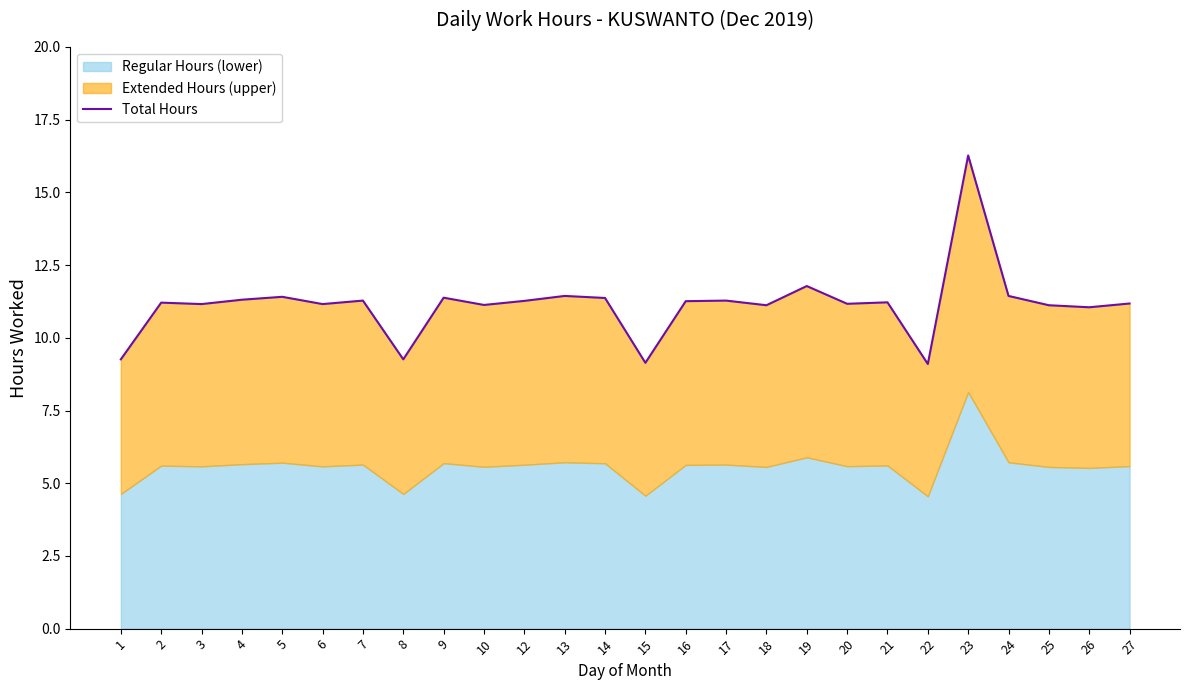

At which category does the data reach its first local peak?

2